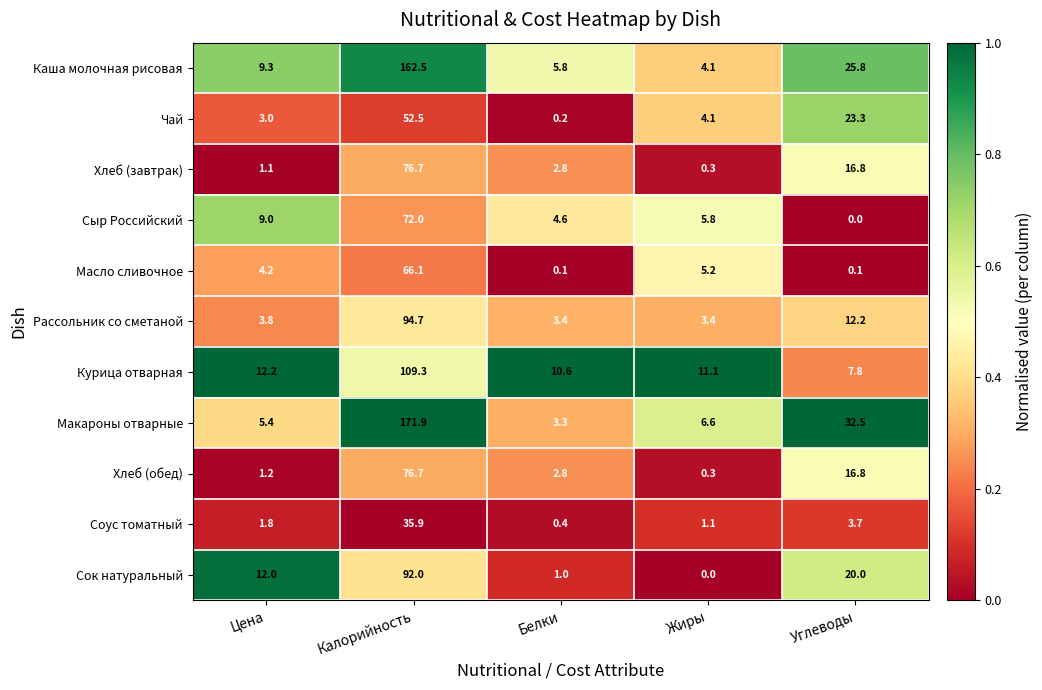

Rank the categories by Курица отварная value from lowest to highest.

Углеводы, Белки, Жиры, Цена, Калорийность